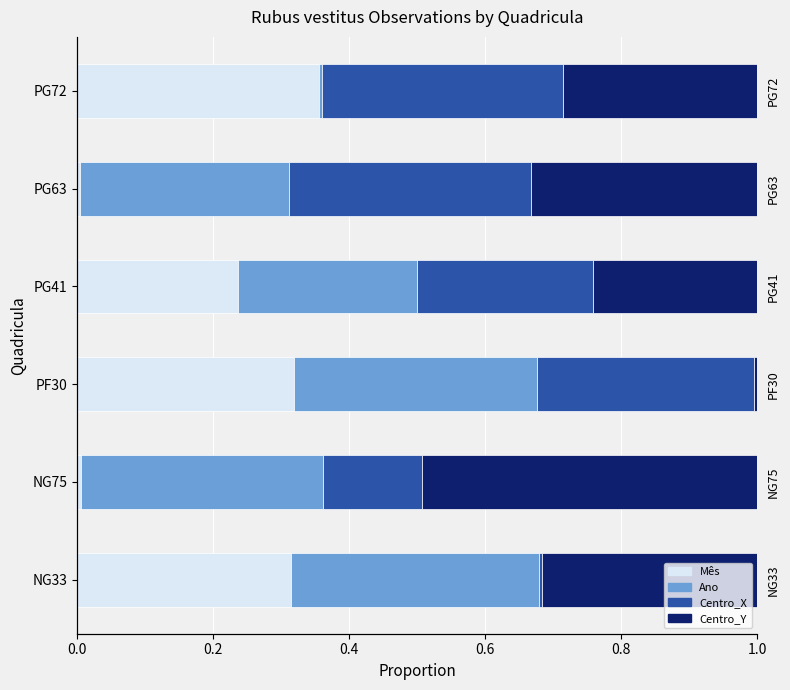

Reading left to right, what are all the values shown in this chart?

Mês: 0.3	0.0	0.3	0.2	0.0	0.4
Ano: 0.4	0.4	0.4	0.3	0.3	0.0
Centro_X: 0.0	0.1	0.3	0.3	0.4	0.4
Centro_Y: 0.3	0.5	0.0	0.2	0.3	0.3